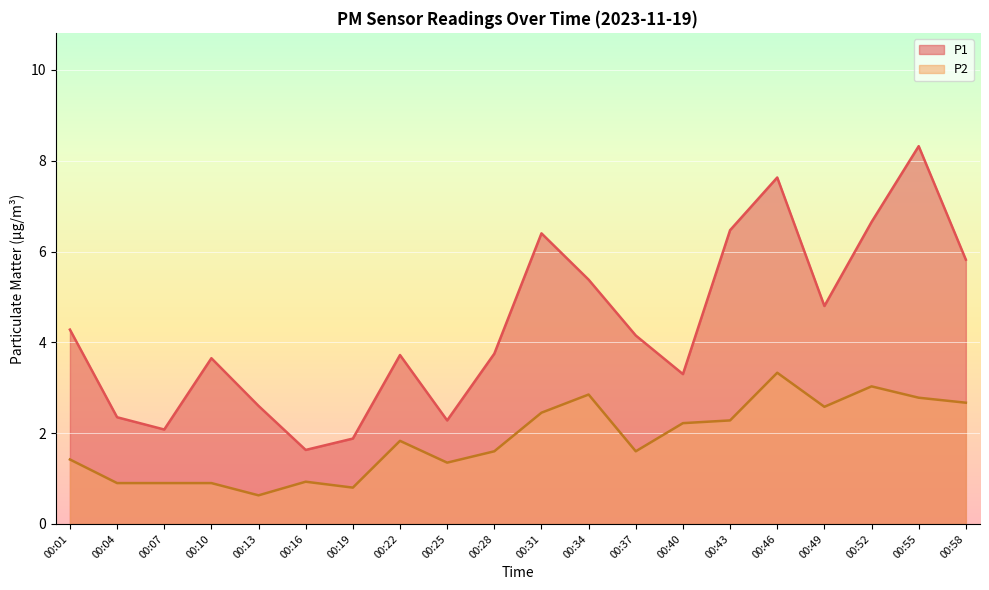

How many lines are shown in the chart?

2